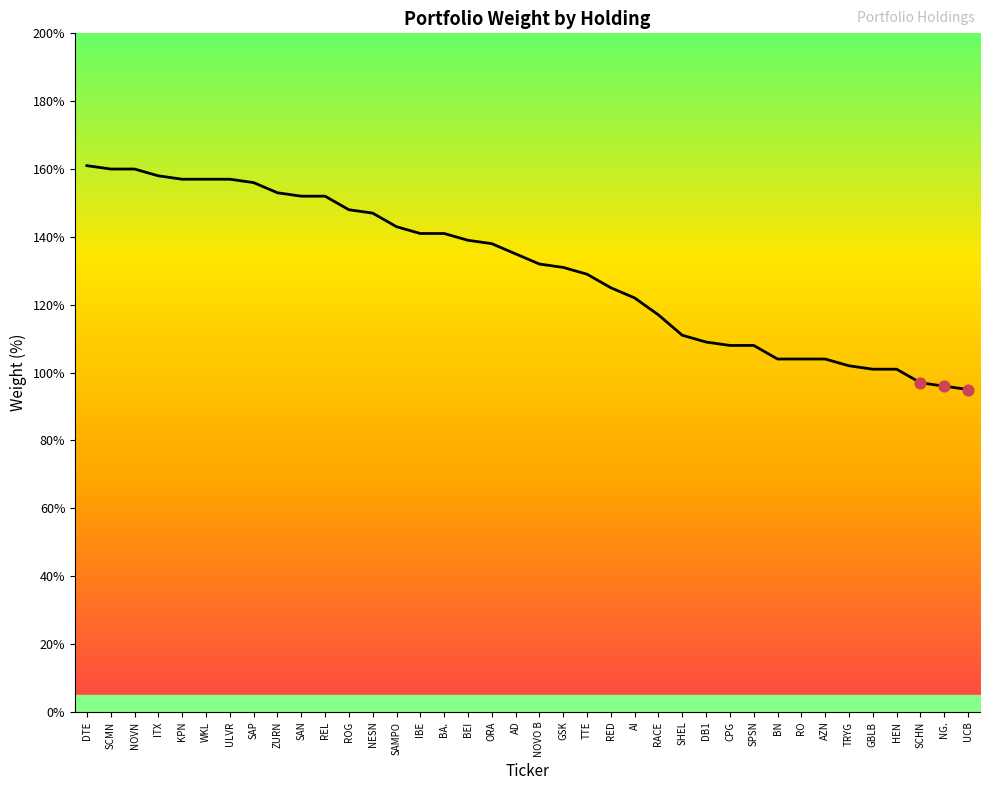

Approximately how many times larger is the value at BN compared to SAN?

0.7